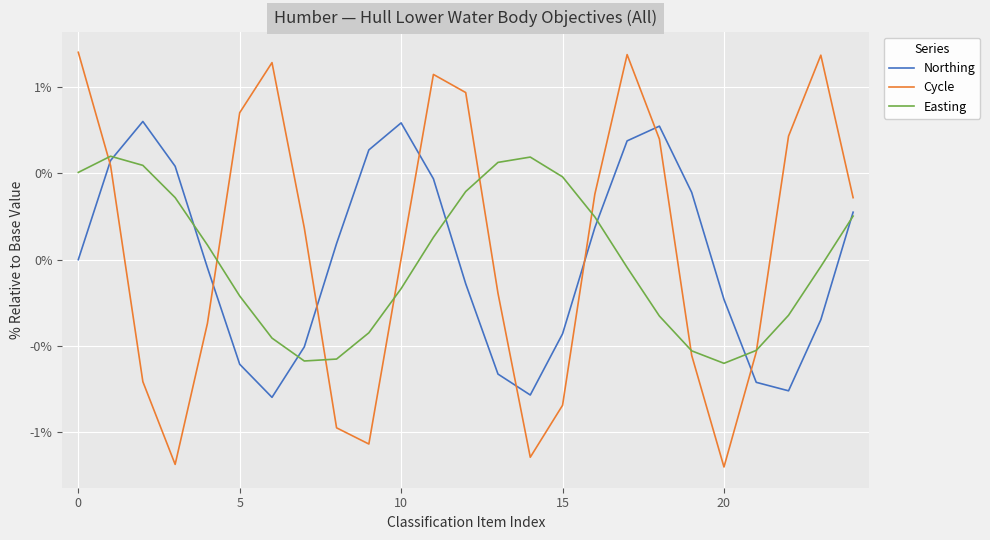

How many intersections are there between Easting and Northing?

7